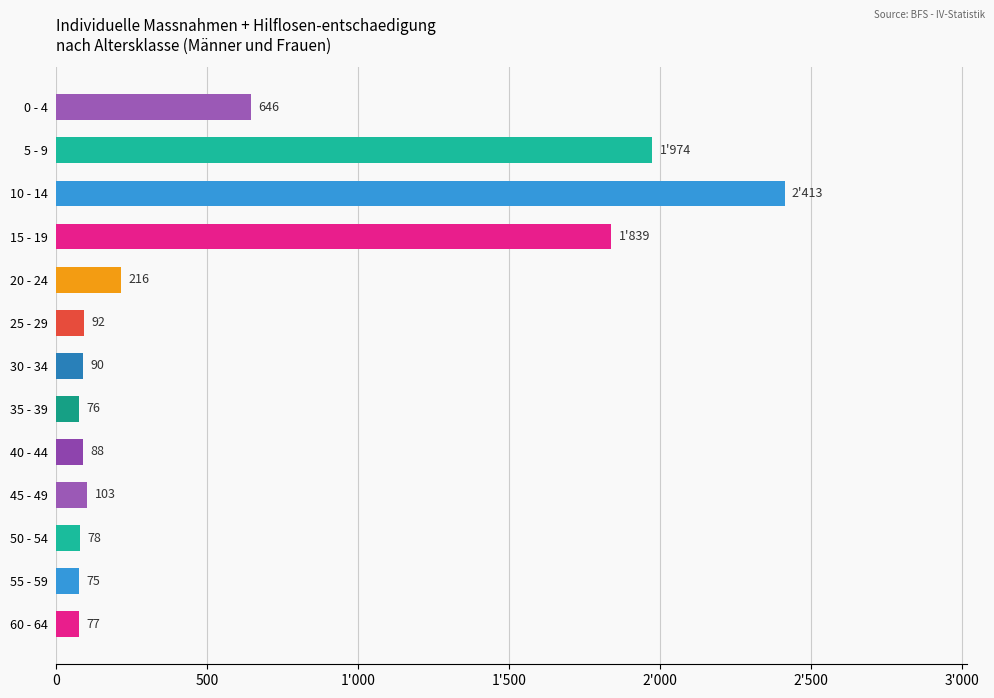

What is the sum of all values?

7767